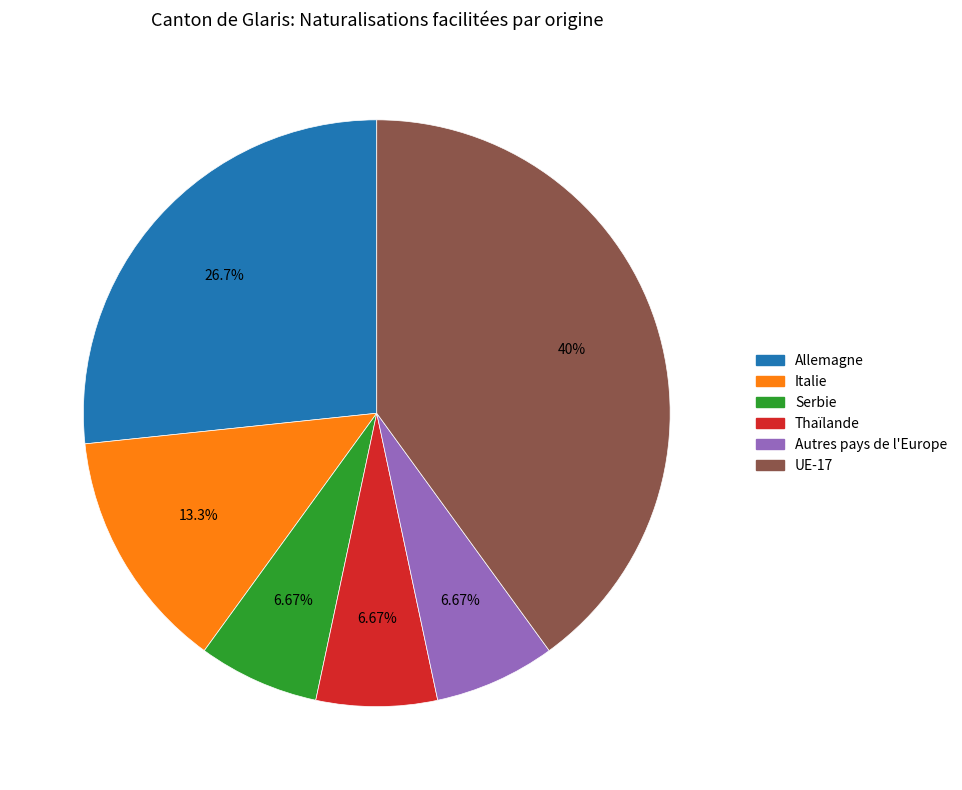

Is there a majority slice in this chart?

No